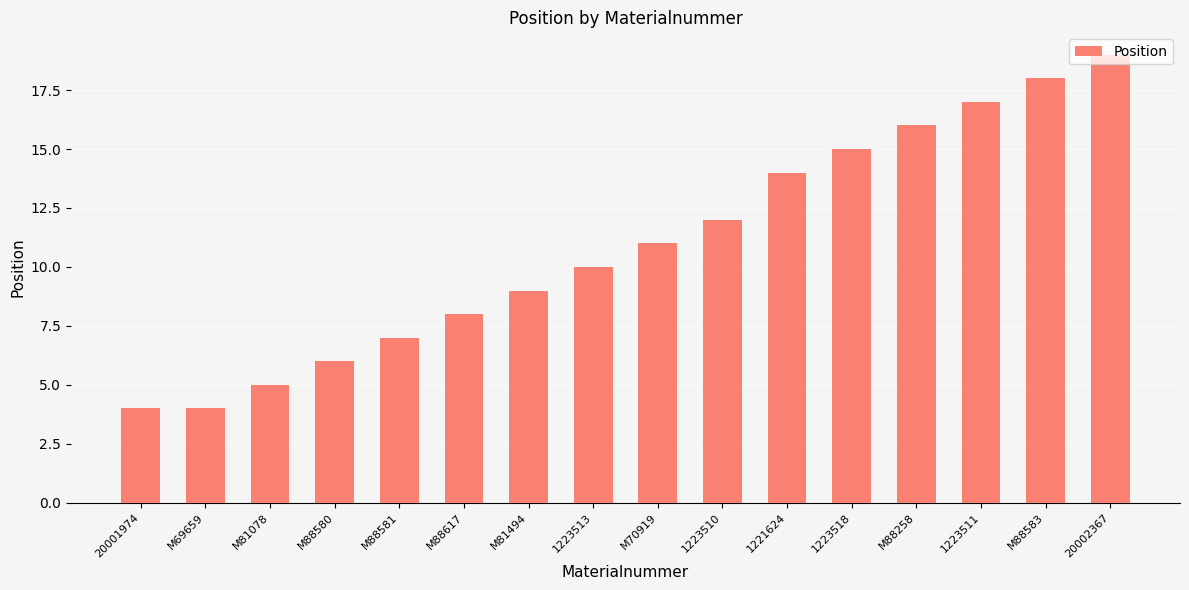

Reading left to right, what are all the values shown in this chart?

4	4	5	6	7	8	9	10	11	12	14	15	16	17	18	19